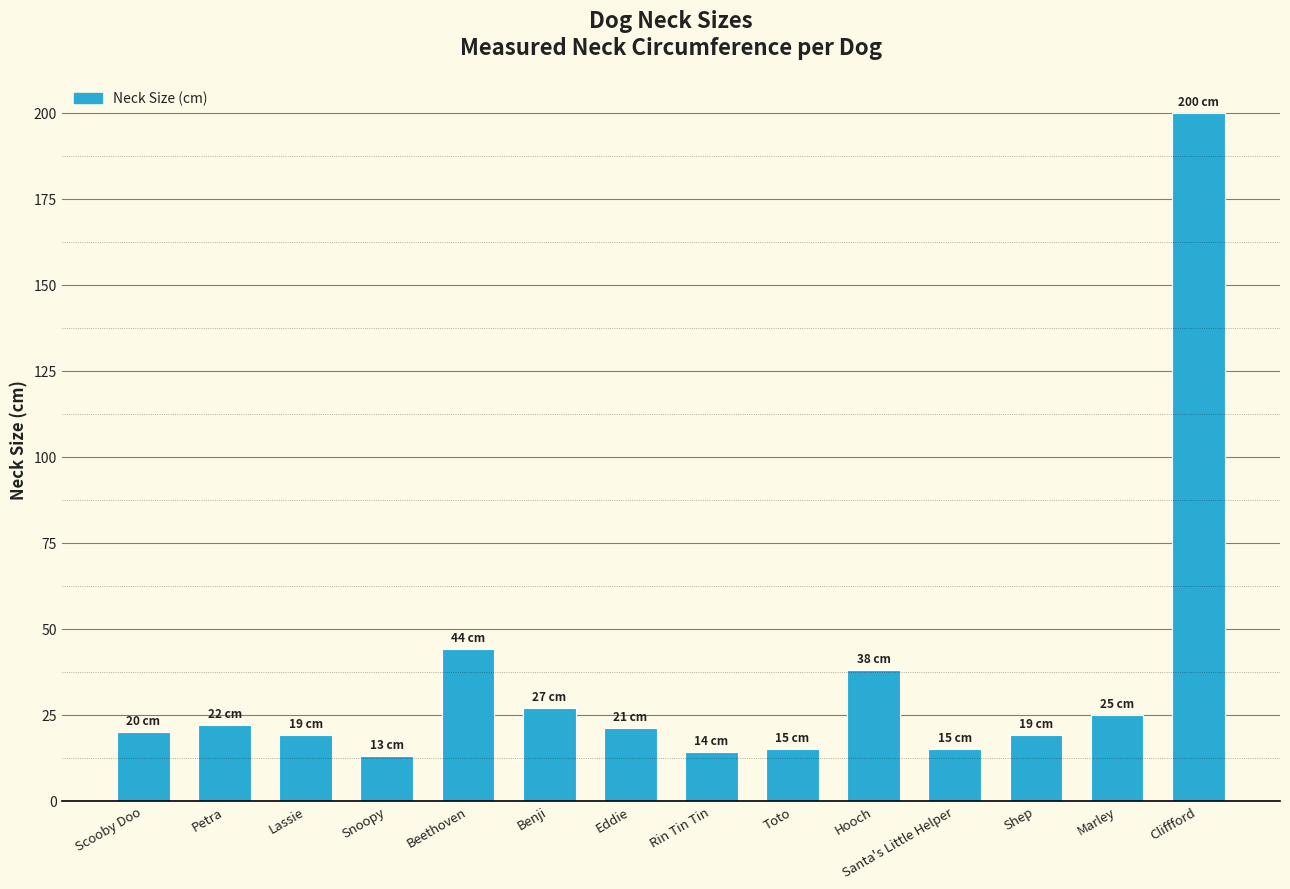

Reading left to right, list all the values displayed in this chart.

20	22	19	13	44	27	21	14	15	38	15	19	25	200